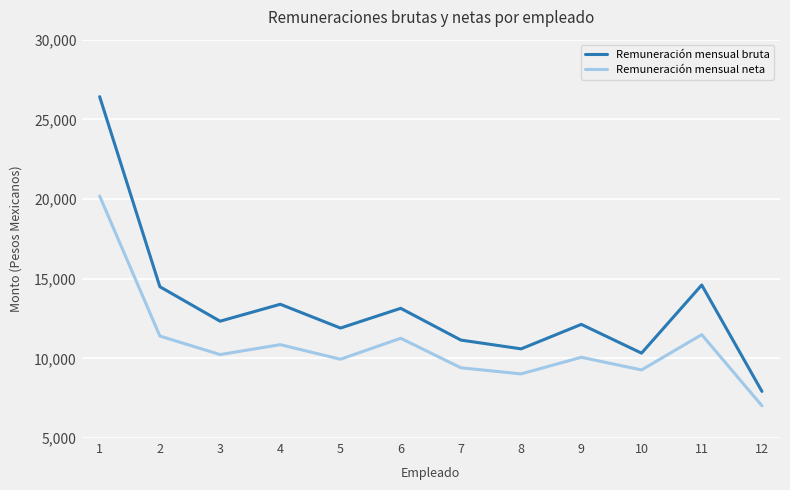

True or false: Remuneración mensual neta has a value of 19790.0 at 2.

False